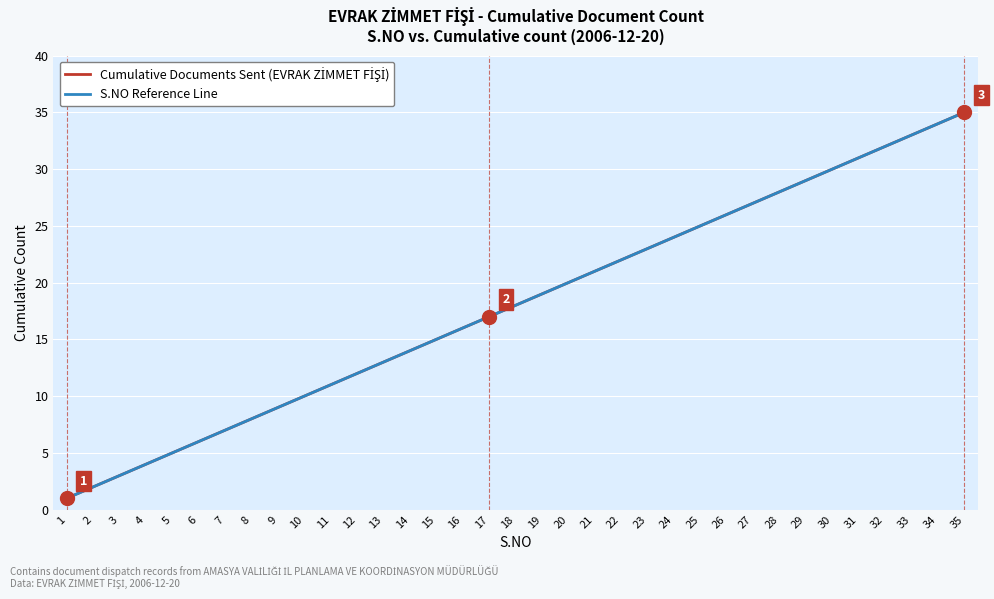

True or false: S.NO Reference Line and Cumulative Documents Sent (EVRAK ZİMMET FİŞİ) intersect in this chart.

False